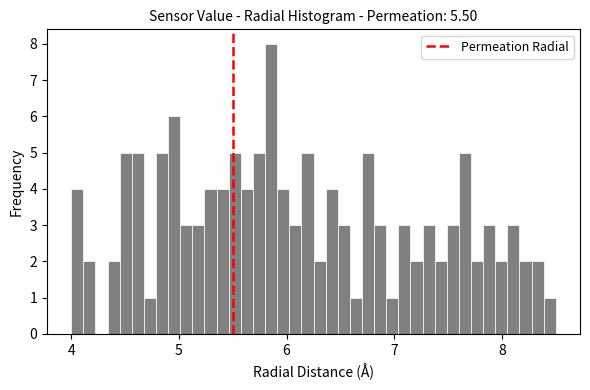

Around what value on the x-axis is the tallest bar? Give the approximate position of its centre, as read against the axis.

5.9